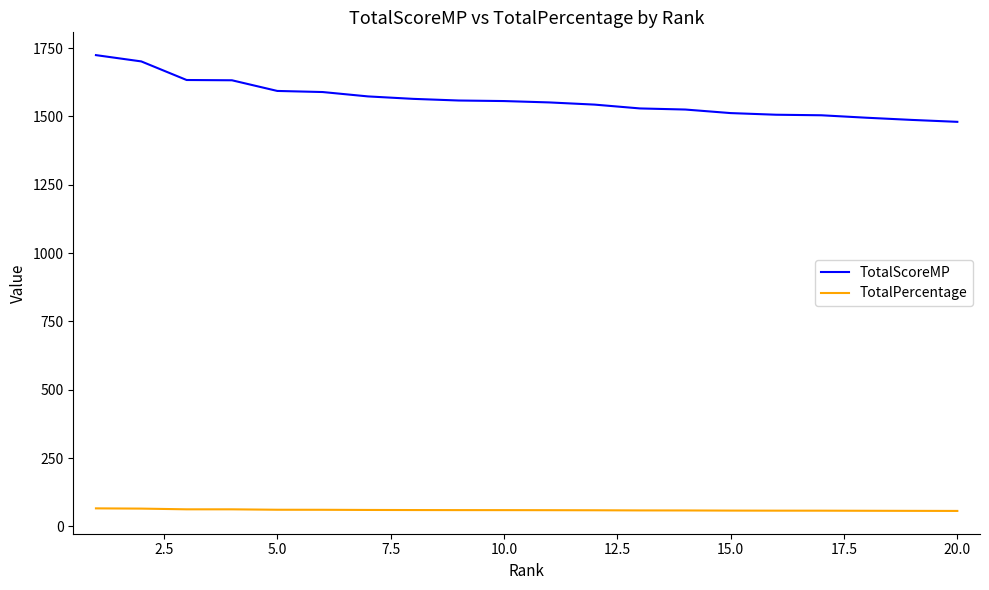

True or false: TotalScoreMP and TotalPercentage cross at least once.

False